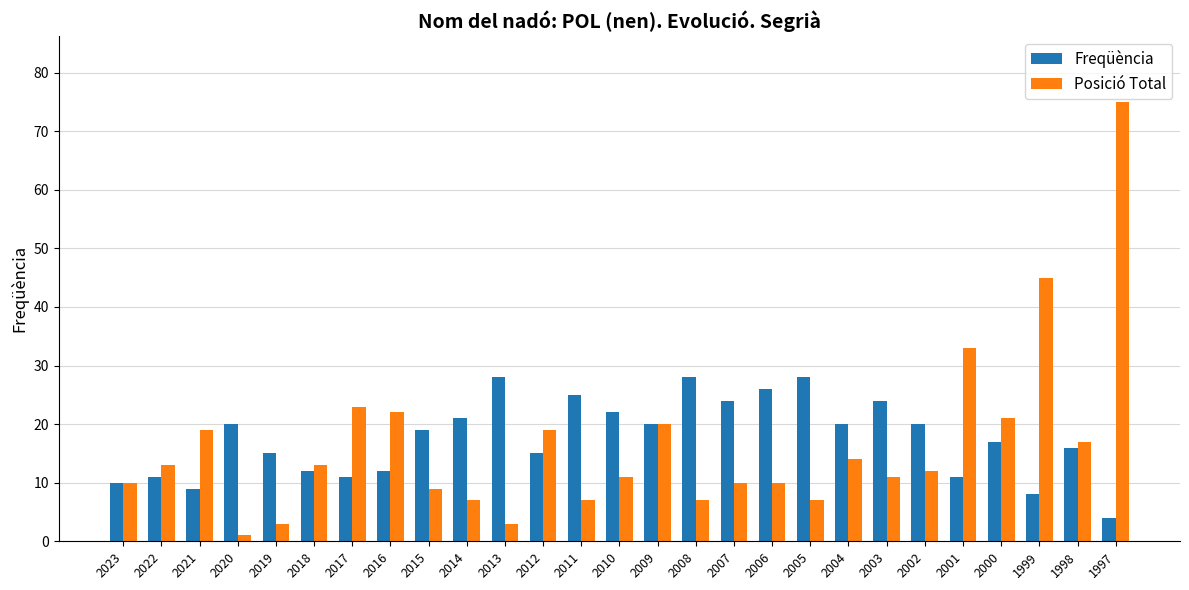

Reading right to left, what are all the values shown in this chart?

Freqüència: 1997=4	1998=16	1999=8	2000=17	2001=11	2002=20	2003=24	2004=20	2005=28	2006=26	2007=24	2008=28	2009=20	2010=22	2011=25	2012=15	2013=28	2014=21	2015=19	2016=12	2017=11	2018=12	2019=15	2020=20	2021=9	2022=11	2023=10
Posició Total: 1997=75	1998=17	1999=45	2000=21	2001=33	2002=12	2003=11	2004=14	2005=7	2006=10	2007=10	2008=7	2009=20	2010=11	2011=7	2012=19	2013=3	2014=7	2015=9	2016=22	2017=23	2018=13	2019=3	2020=1	2021=19	2022=13	2023=10